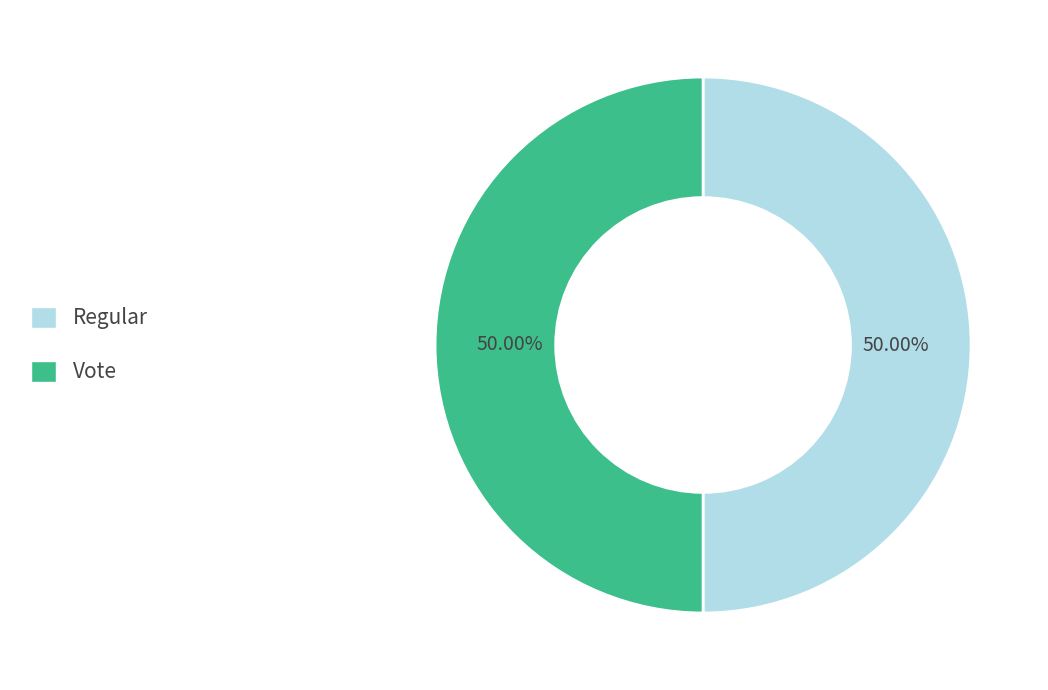

To the nearest percent, what is the average slice percentage?

50%